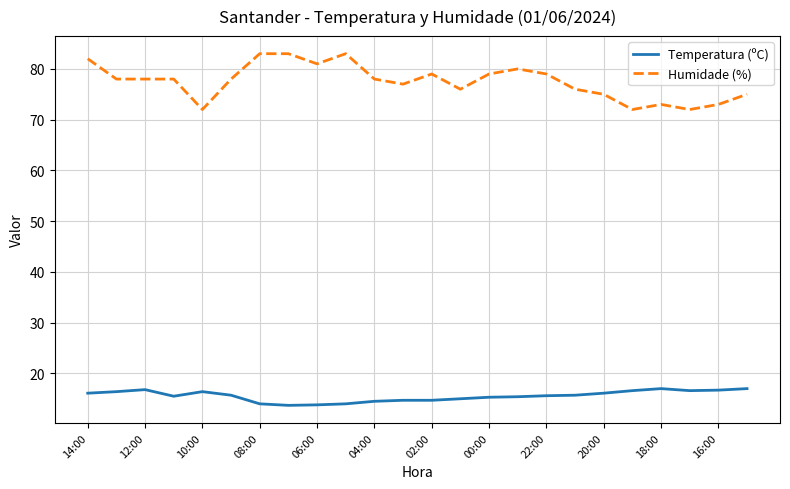

What are all the series names shown in the legend?

Temperatura (ºC), Humidade (%)